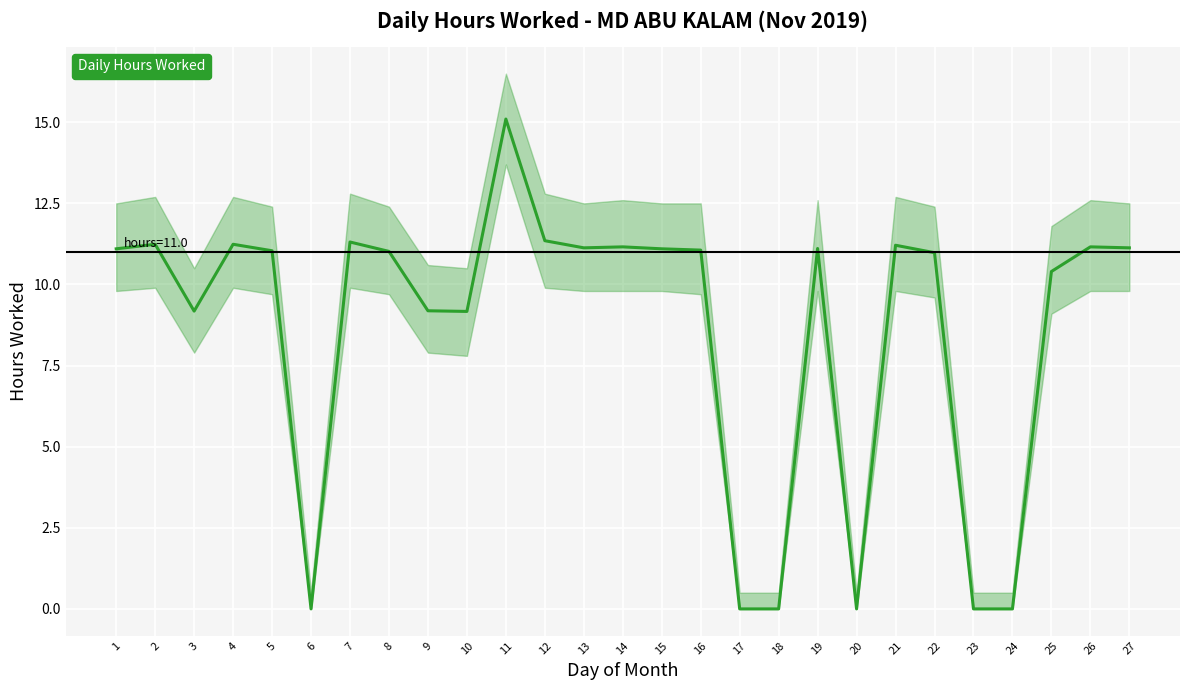

At which label is the value closest to 7?

10